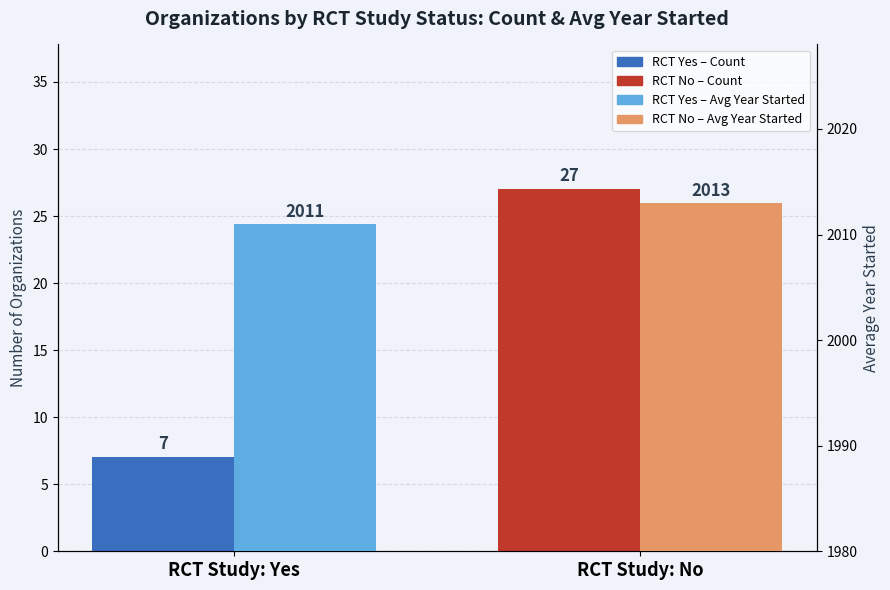

The Avg Year Started series shows 2011 at RCT Study: Yes. True or false?

True